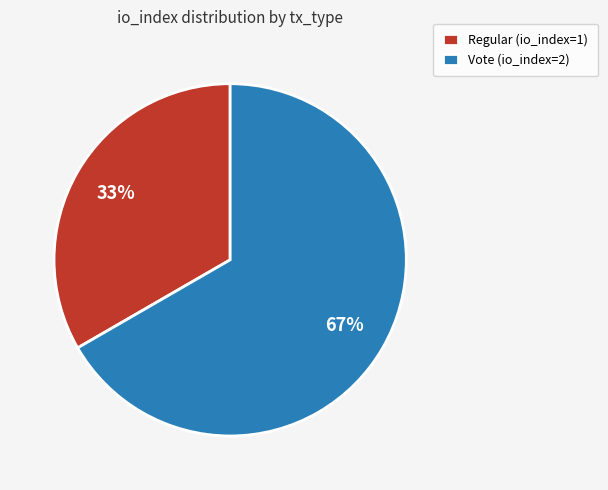

To the nearest percent, what portion does Regular (io_index=1) represent?

33%